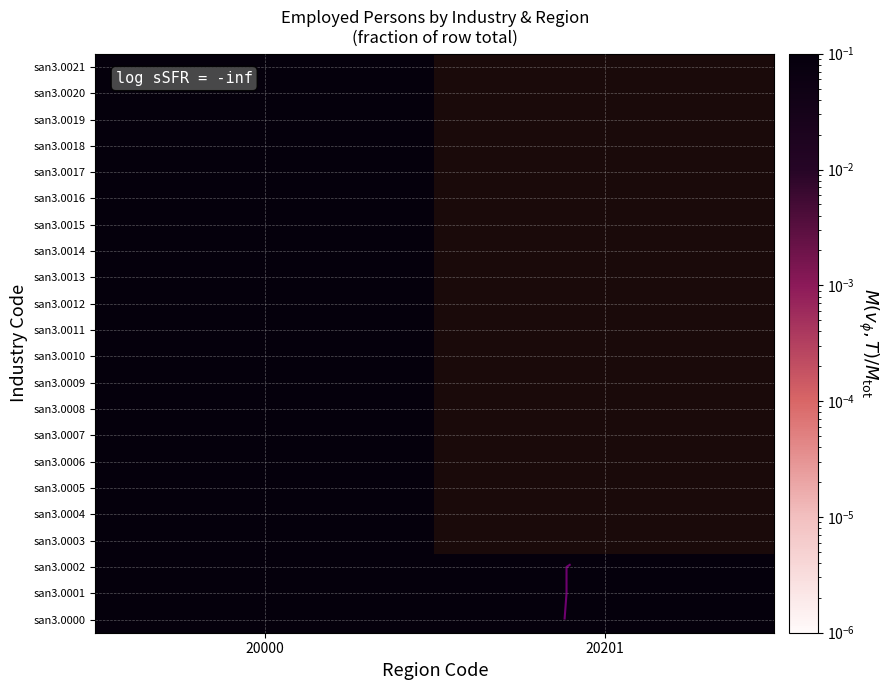

Is it true that san3.0010 equals 1.0 at 20000?

True